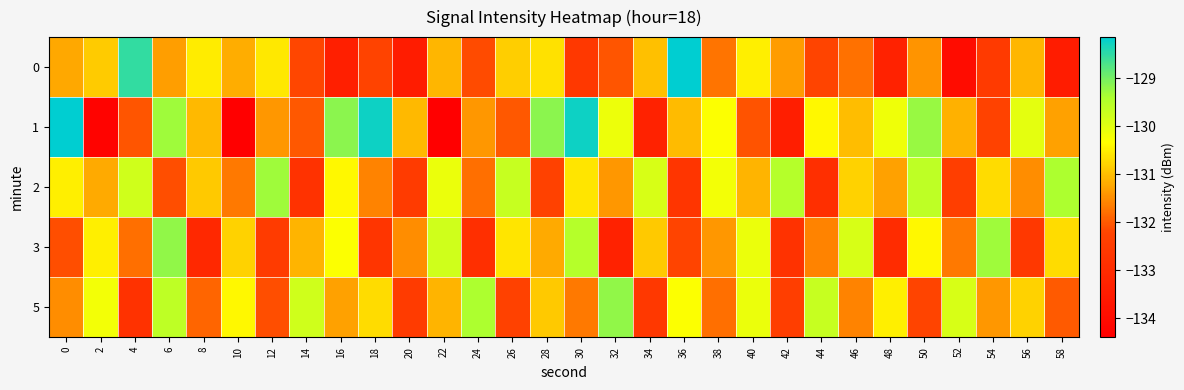

Reading left to right, list all the values displayed in this chart.

0: 0=-131.2	2=-130.9	4=-128.5	6=-131.3	8=-130.5	10=-131.2	12=-130.6	14=-132.2	16=-133.4	18=-132.2	20=-133.5	22=-131.1	24=-132.1	26=-130.8	28=-130.7	30=-132.6	32=-132.0	34=-131.0	36=-128.1	38=-131.7	40=-130.5	42=-131.4	44=-132.2	46=-131.8	48=-133.3	50=-131.4	52=-134.0	54=-132.5	56=-131.1	58=-133.5
1: 0=-128.1	2=-134.3	4=-132.0	6=-129.3	8=-131.1	10=-134.4	12=-131.4	14=-132.0	16=-129.2	18=-128.3	20=-131.1	22=-134.4	24=-131.4	26=-132.0	28=-129.2	30=-128.3	32=-130.1	34=-133.3	36=-131.0	38=-130.3	40=-132.1	42=-133.4	44=-130.4	46=-131.0	48=-130.2	50=-129.3	52=-131.1	54=-132.3	56=-130.0	58=-131.3
2: 0=-130.5	2=-131.2	4=-129.8	6=-132.1	8=-130.9	10=-131.7	12=-129.3	14=-132.8	16=-130.4	18=-131.6	20=-132.5	22=-130.1	24=-131.8	26=-129.7	28=-132.3	30=-130.6	32=-131.4	34=-129.9	36=-132.7	38=-130.2	40=-131.1	42=-129.5	44=-132.9	46=-130.8	48=-131.3	50=-129.6	52=-132.4	54=-130.7	56=-131.5	58=-129.4
3: 0=-132.1	2=-130.5	4=-131.8	6=-129.2	8=-133.1	10=-130.8	12=-132.5	14=-131.1	16=-130.3	18=-132.7	20=-131.5	22=-129.8	24=-132.9	26=-130.6	28=-131.2	30=-129.5	32=-133.3	34=-130.9	36=-132.2	38=-131.4	40=-130.1	42=-132.8	44=-131.6	46=-129.9	48=-133.0	50=-130.4	52=-131.7	54=-129.3	56=-132.6	58=-130.7
5: 0=-131.5	2=-130.2	4=-132.8	6=-129.6	8=-131.9	10=-130.4	12=-132.1	14=-129.8	16=-131.3	18=-130.7	20=-132.5	22=-131.1	24=-129.4	26=-132.3	28=-130.9	30=-131.7	32=-129.2	34=-132.6	36=-130.3	38=-131.8	40=-130.1	42=-132.4	44=-129.7	46=-131.6	48=-130.5	50=-132.2	52=-129.9	54=-131.4	56=-130.8	58=-132.0